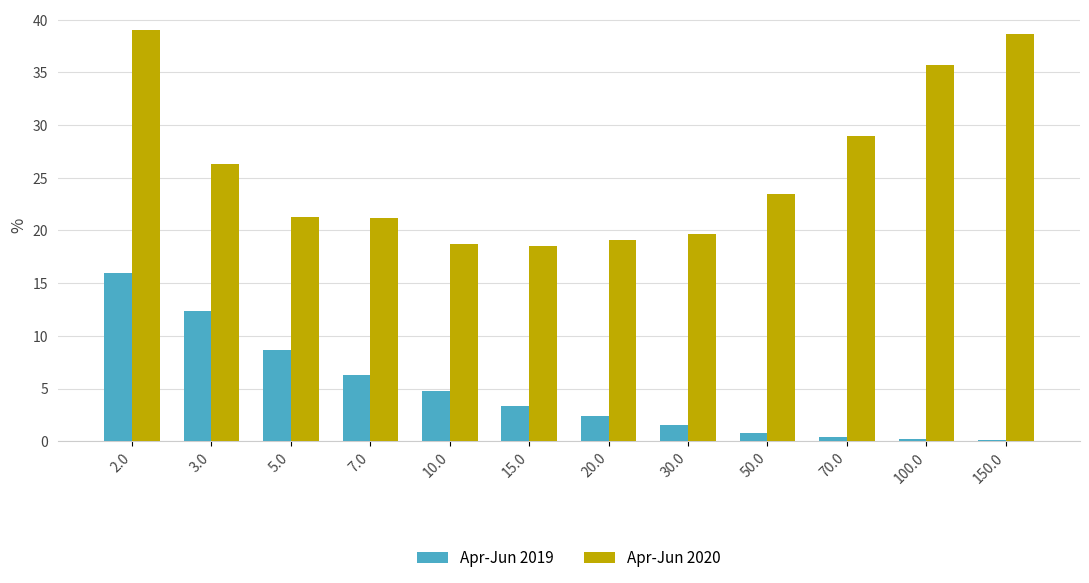

The value of Apr-Jun 2020 at 15.0 is 18.5. True or false?

True